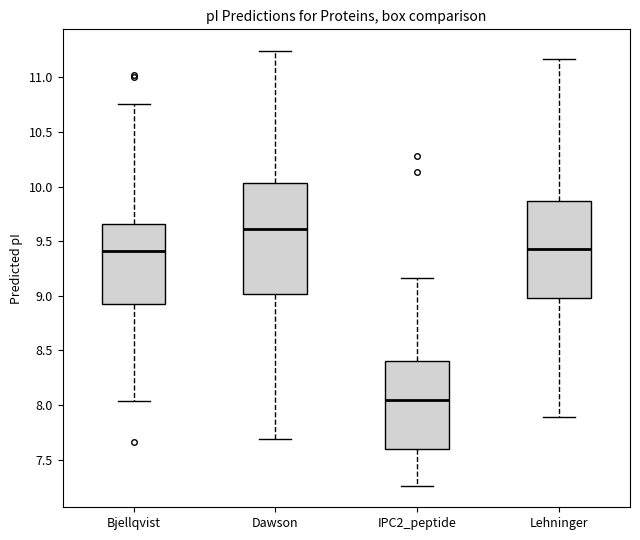

Comparing the boxes themselves (not the whiskers), which one is the tallest?

Dawson